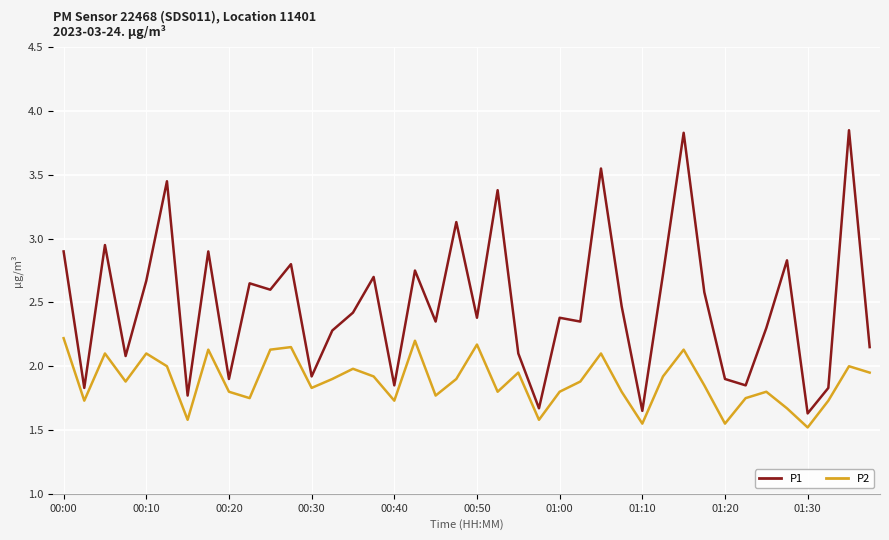

True or false: P1 and P2 intersect in this chart.

False